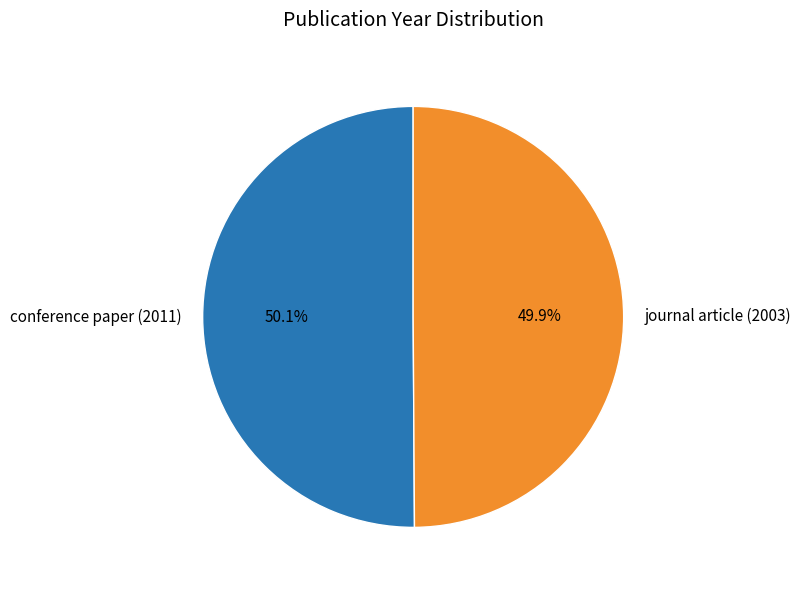

Is it true that conference paper (2011) is 50% of the pie?

True